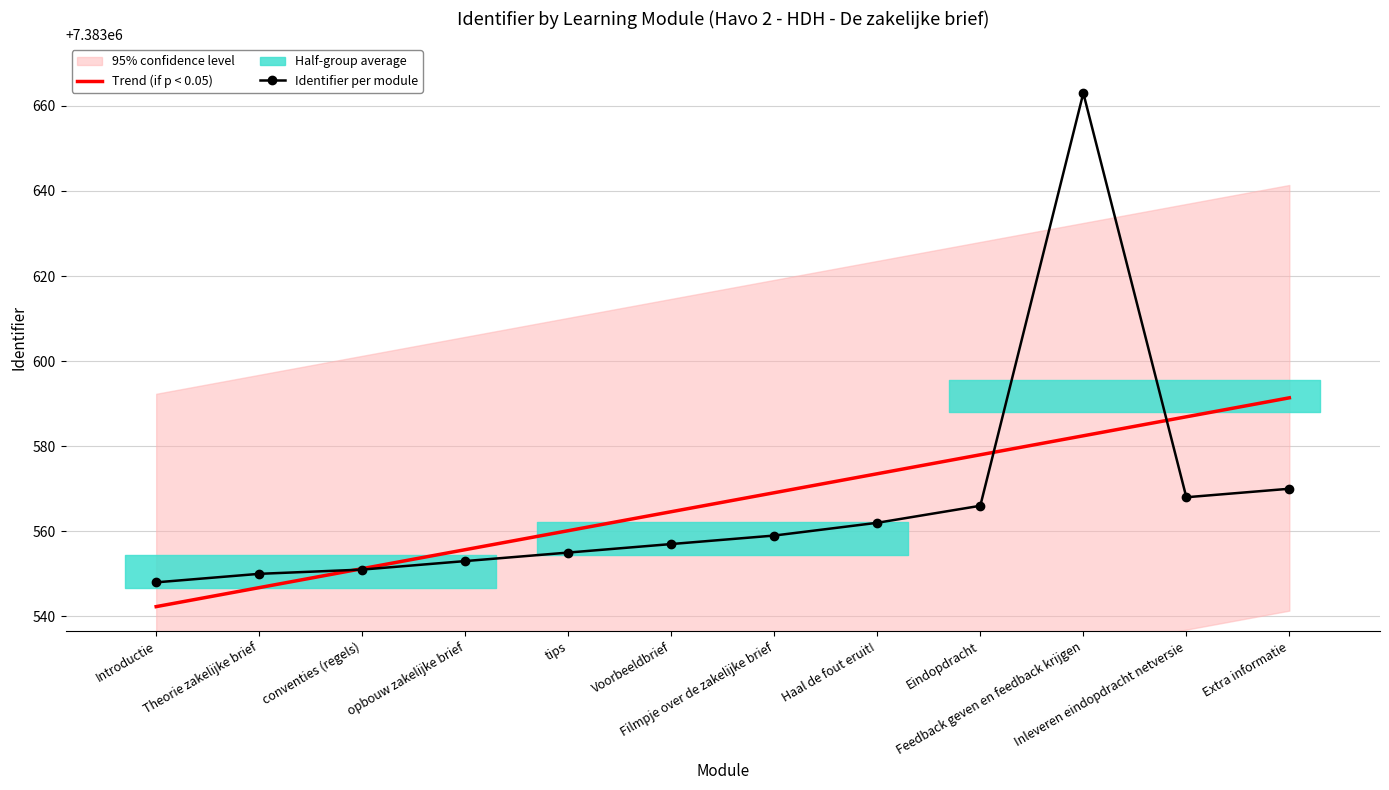

How many lines are shown in the chart?

2